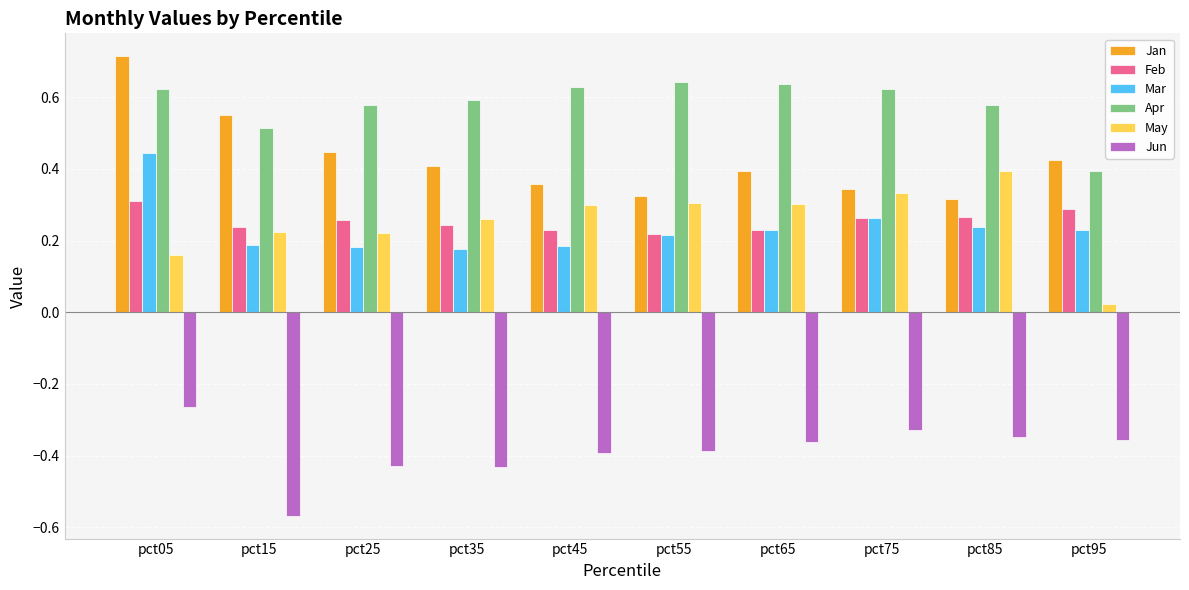

Is it true that May equals 0.3 at pct45?

True